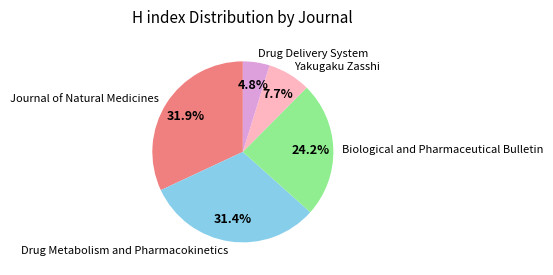

To the nearest percent, what is the combined percentage of Biological and Pharmaceutical Bulletin and Yakugaku Zasshi?

32%